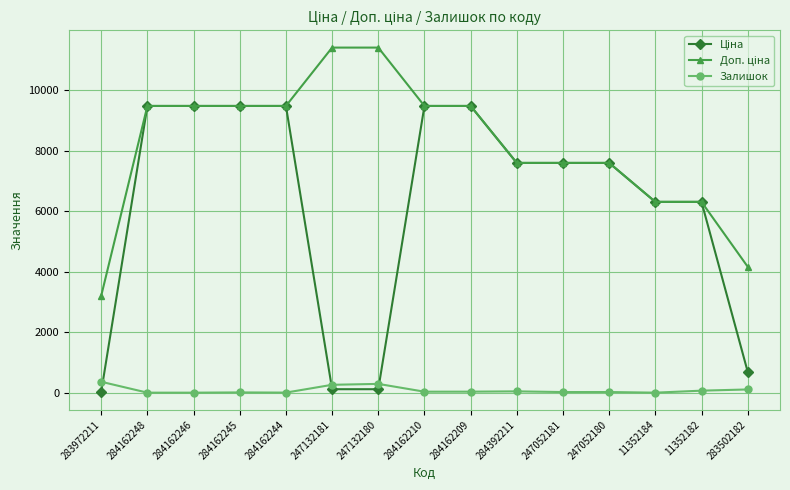

What is the total value across all series at 284162246?

18960.1